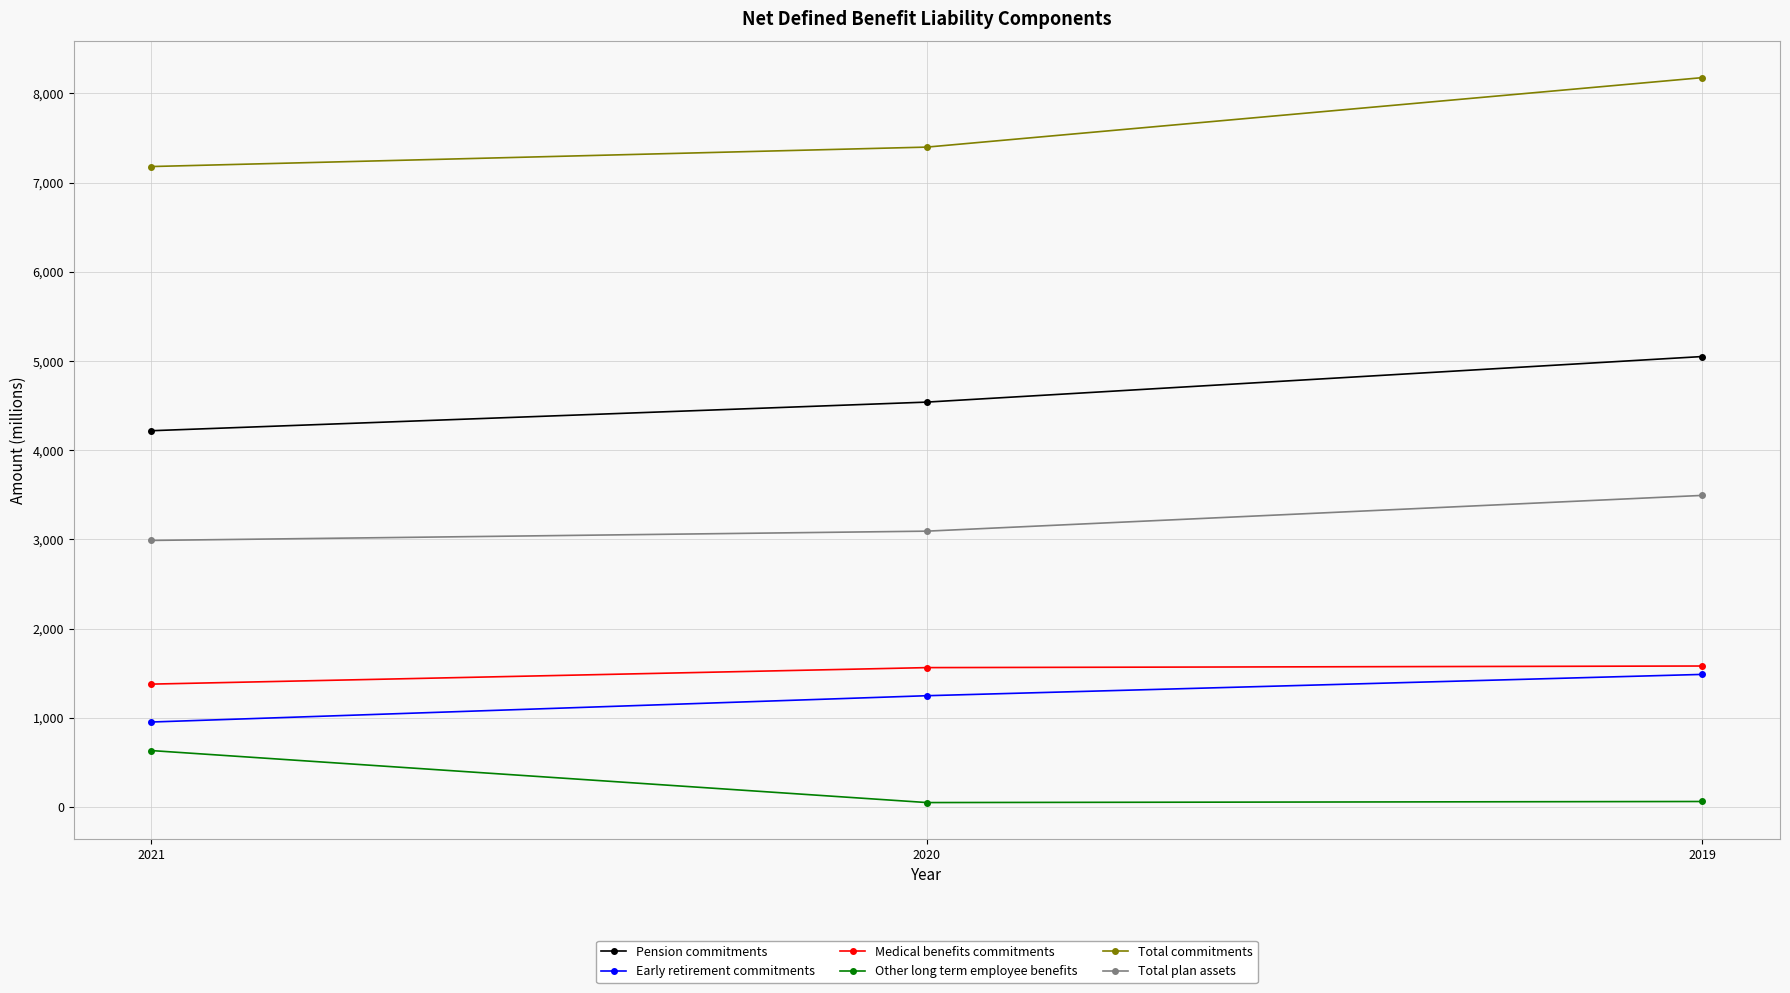

Between 2020 and 2019, which series saw the biggest shift?

Total commitments